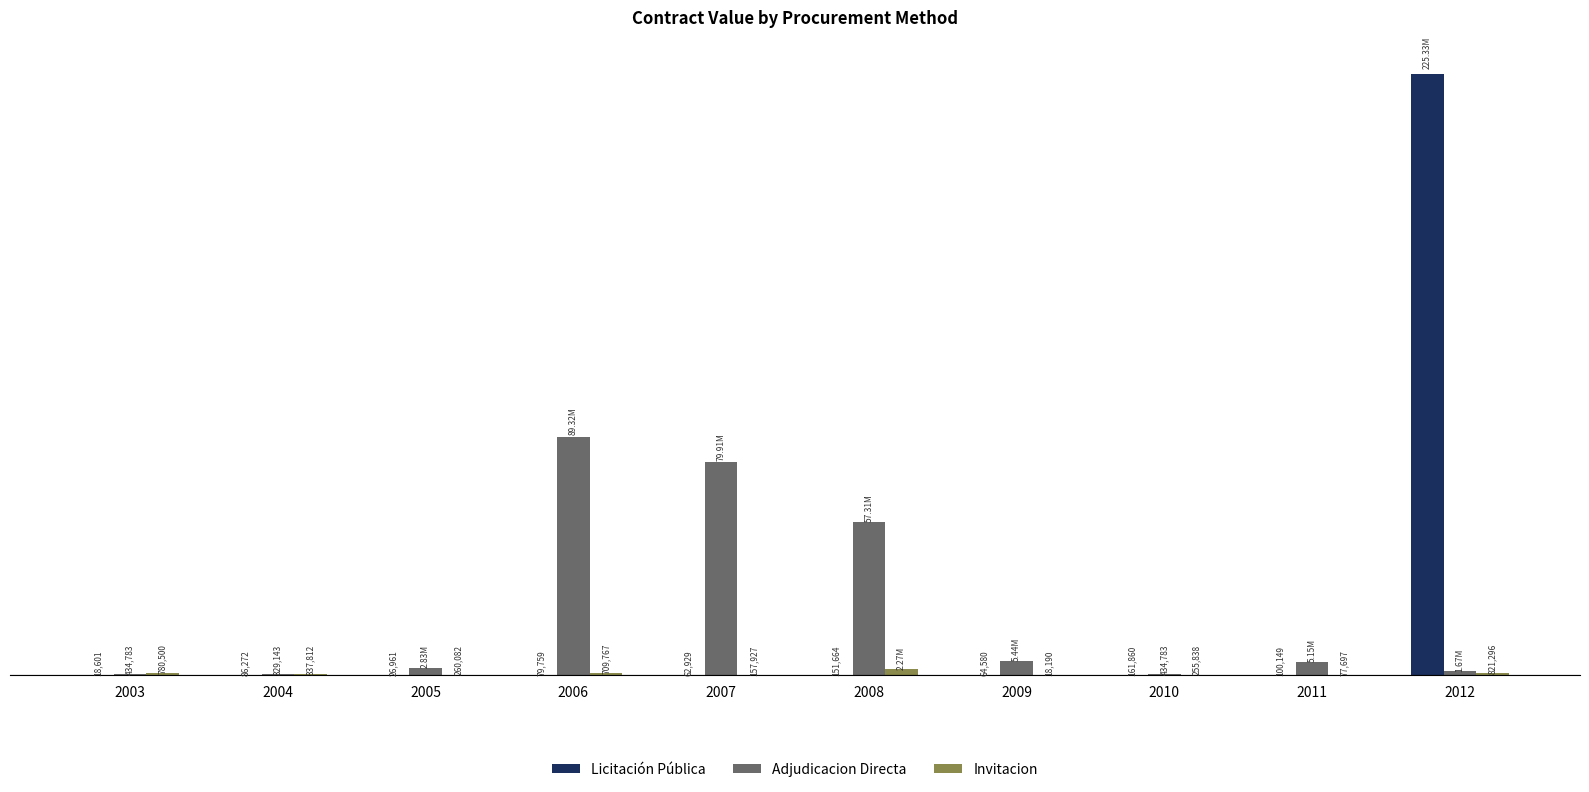

At which label does Adjudicacion Directa reach its minimum?

2004